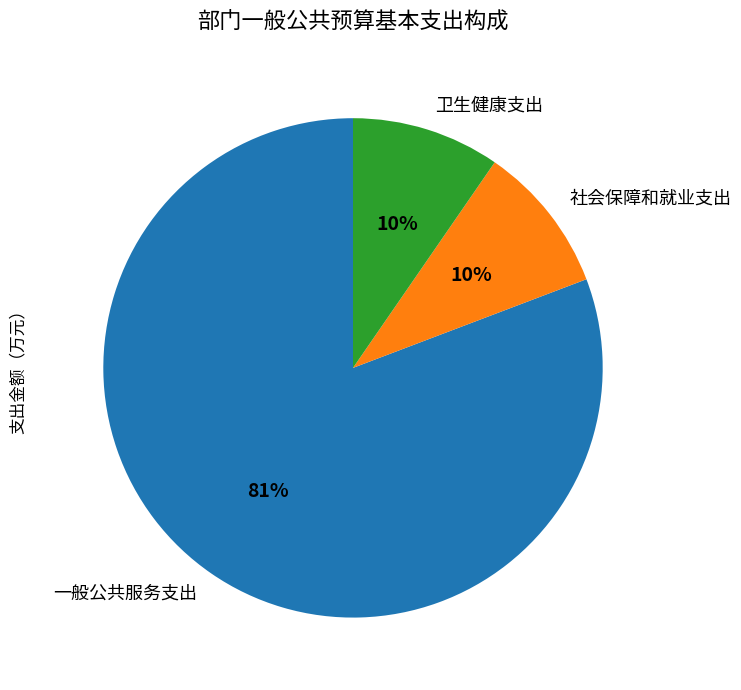

How many slices are in this pie chart?

3